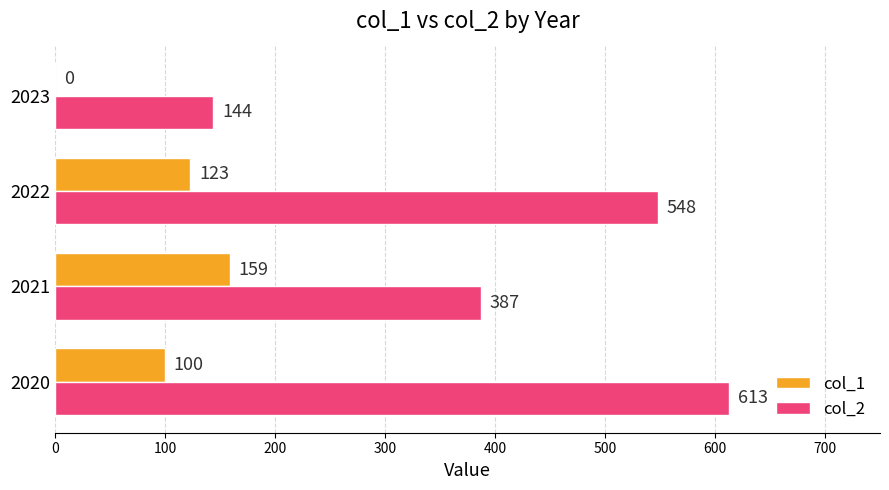

At which category is the sum across all series the highest?

2020